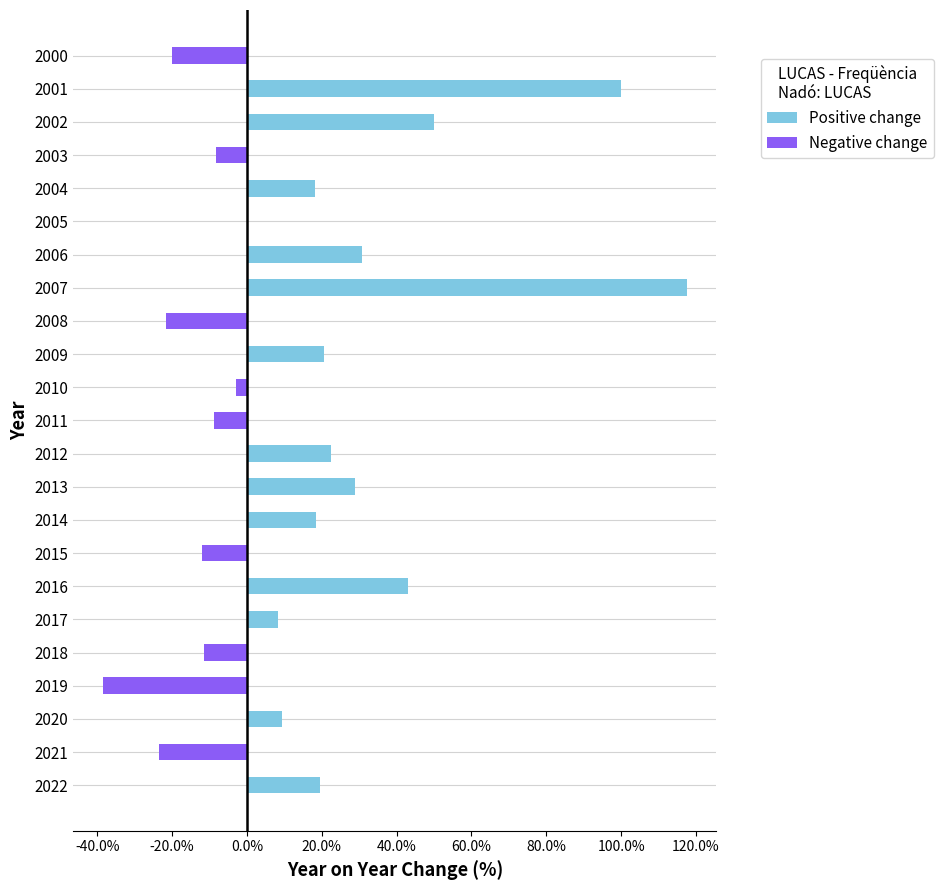

What are all the series names shown in the legend?

Positive change, Negative change